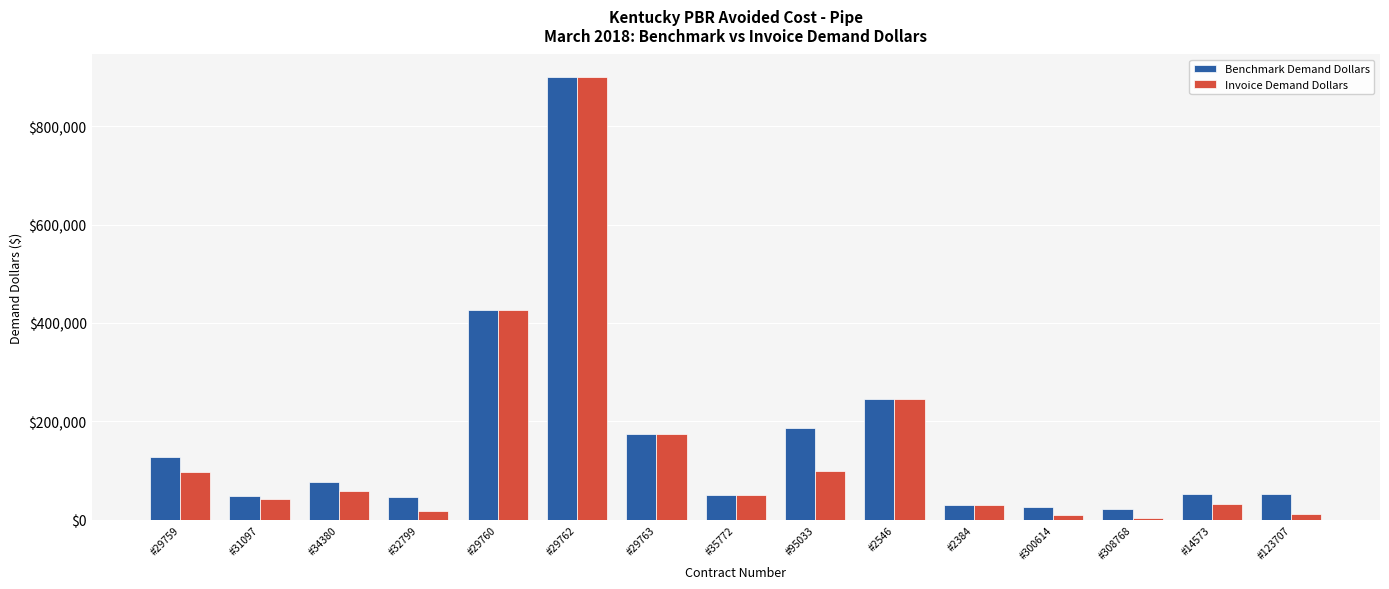

True or false: Benchmark Demand Dollars has a value of 14421.4 at #14573.

False